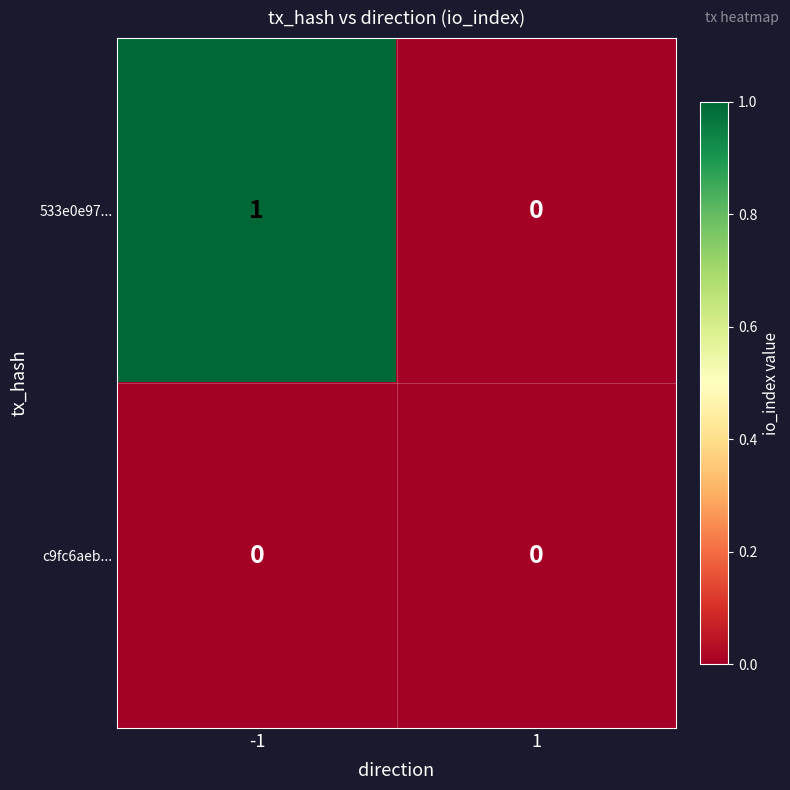

Which series has the widest spread of values?

533e0e97...